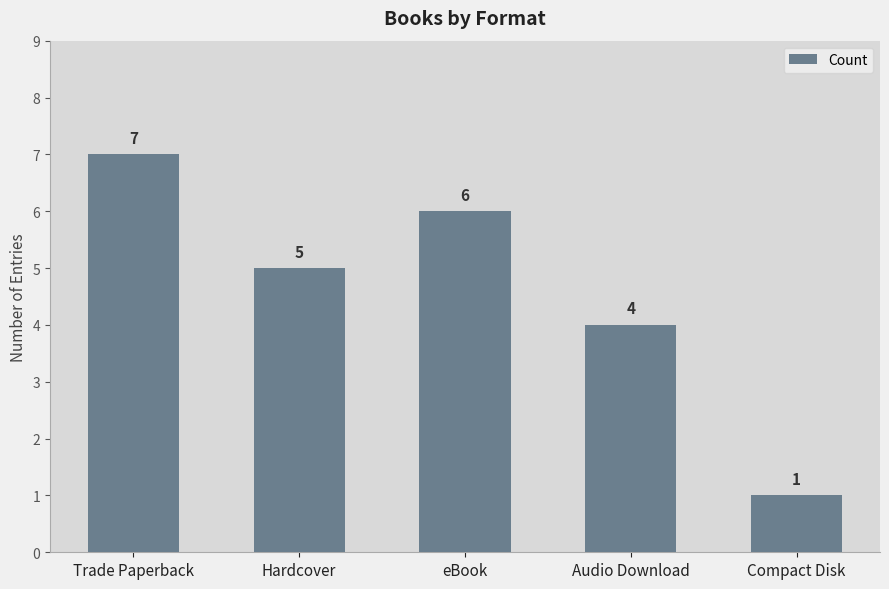

Which has a higher value, Compact Disk or Trade Paperback?

Trade Paperback